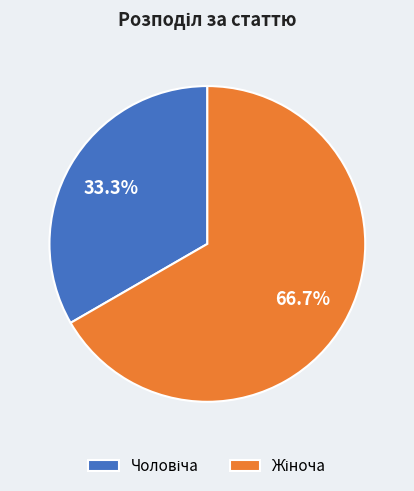

Rank the categories by value from highest to lowest.

Жіноча, Чоловіча